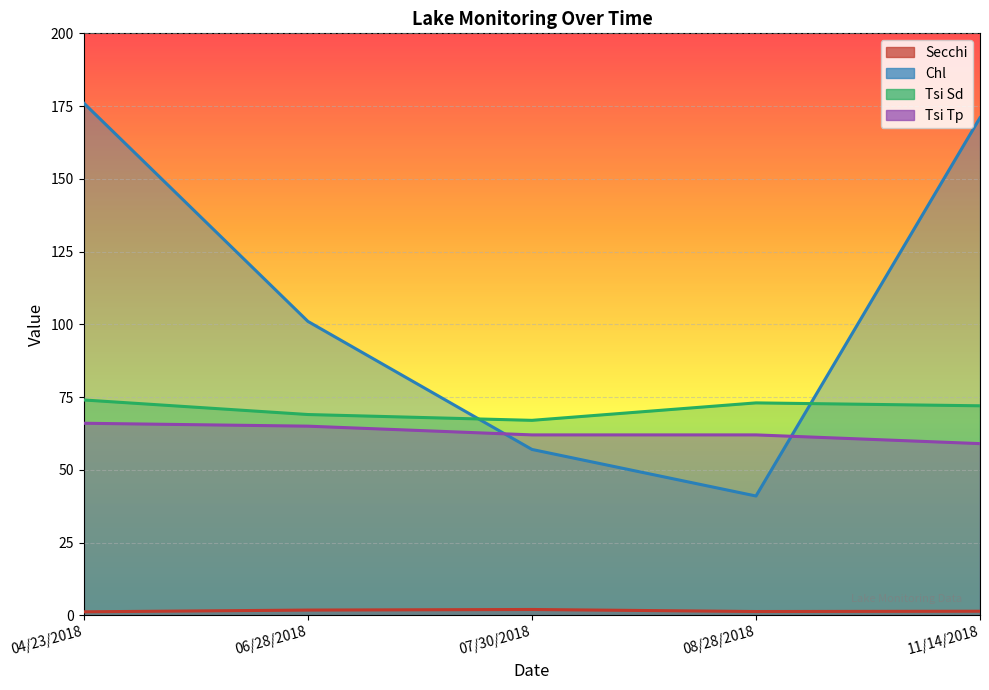

What is the total value across all series at 06/28/2018?

236.8